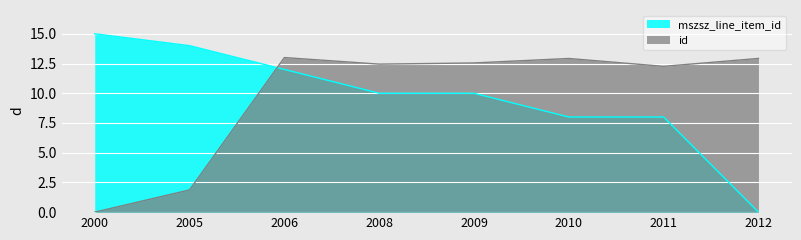

Reading left to right, transcribe all the data shown in this chart.

mszsz_line_item_id: 15.0	14.0	12.0	10.0	10.0	8.0	8.0	0.0
id: 0.0	1.9	13.0	12.4	12.5	12.9	12.3	12.9